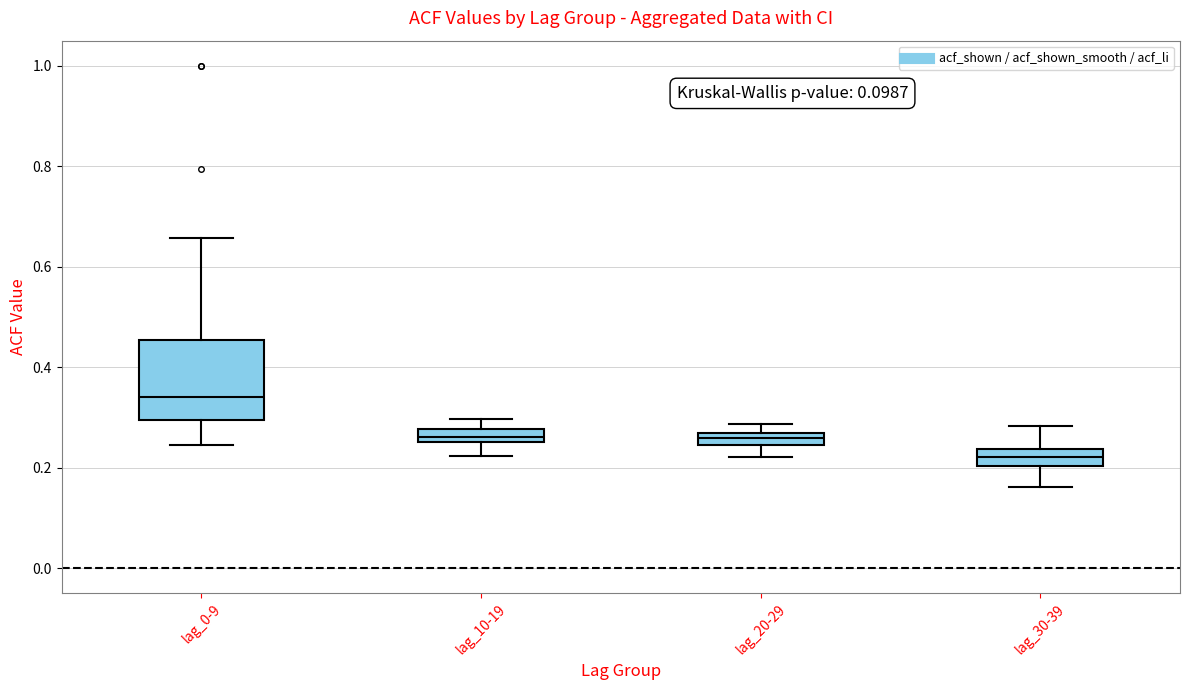

Which box has the lowest median line?

lag_30-39